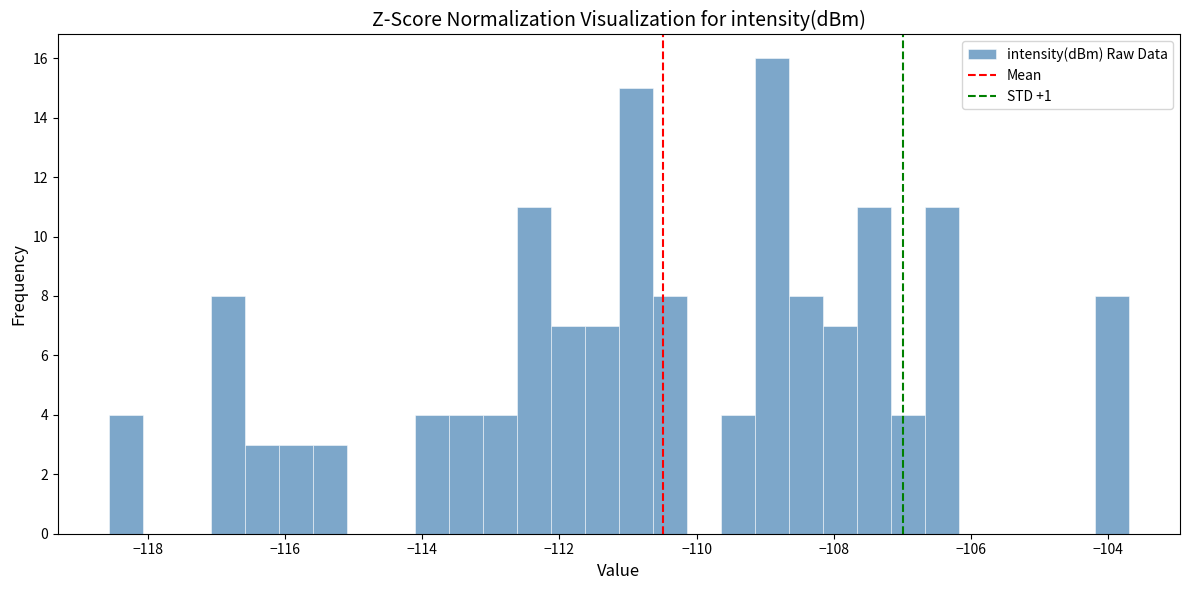

Read against the x-axis, roughly where is the centre of the tallest bar?

-109.0